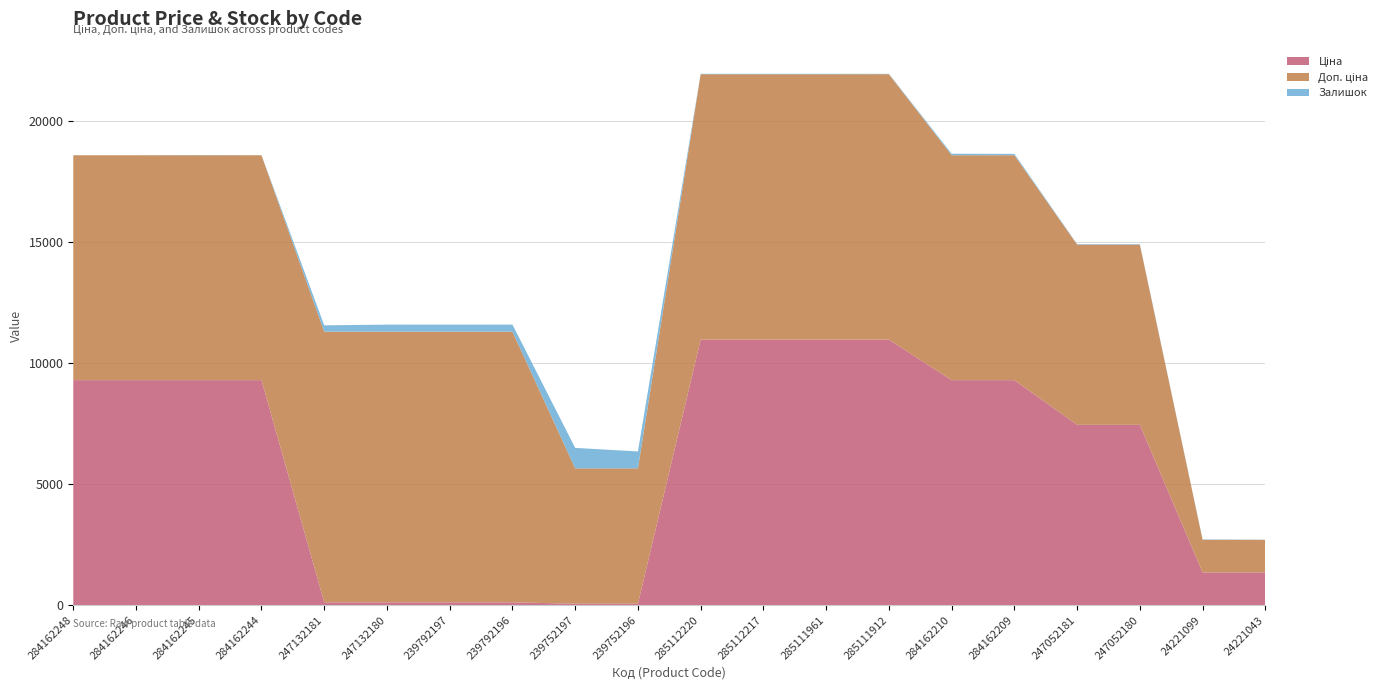

Reading left to right, extract all data points from this chart.

Ціна: 9290.5	9290.5	9290.5	9290.5	111.8	111.8	111.8	111.8	55.9	55.9	10964.4	10964.4	10964.4	10964.4	9290.5	9290.5	7444.6	7444.6	1347.9	1347.9
Доп. ціна: 9290.5	9290.5	9290.5	9290.5	11182.0	11182.0	11182.0	11182.0	5591.0	5591.0	10964.4	10964.4	10964.4	10964.4	9290.5	9290.5	7444.6	7444.6	1348.0	1348.0
Залишок: 0.0	0.0	10.0	0.0	260.0	290.0	289.0	290.0	845.0	698.0	17.0	17.0	17.0	15.0	62.0	56.0	20.0	21.0	16.0	4.0